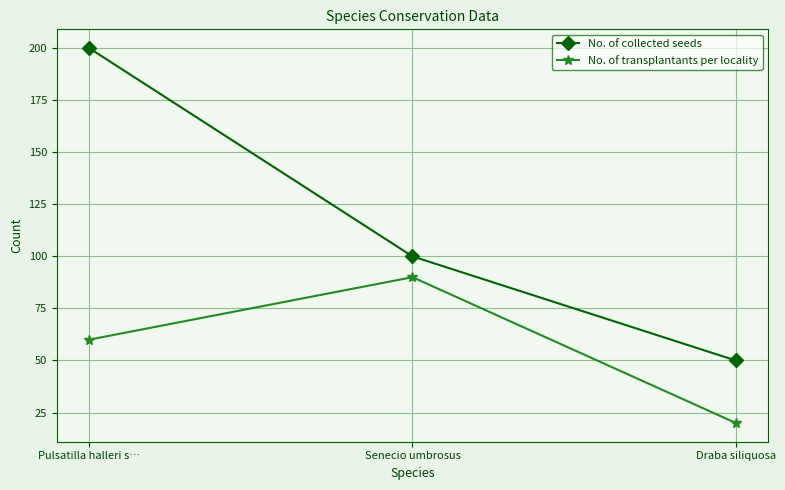

List the series in order of their peak value, highest first.

No. of collected seeds, No. of transplantants per locality